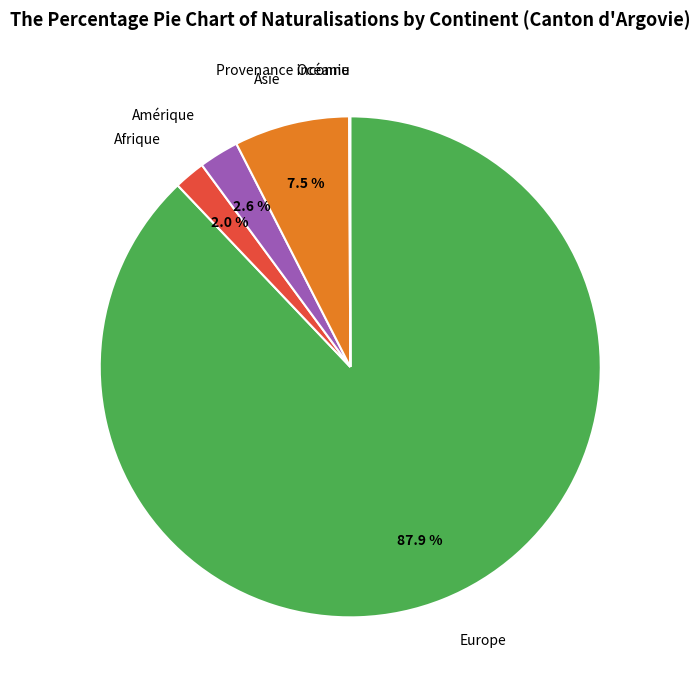

Is there a majority slice in this chart?

Yes